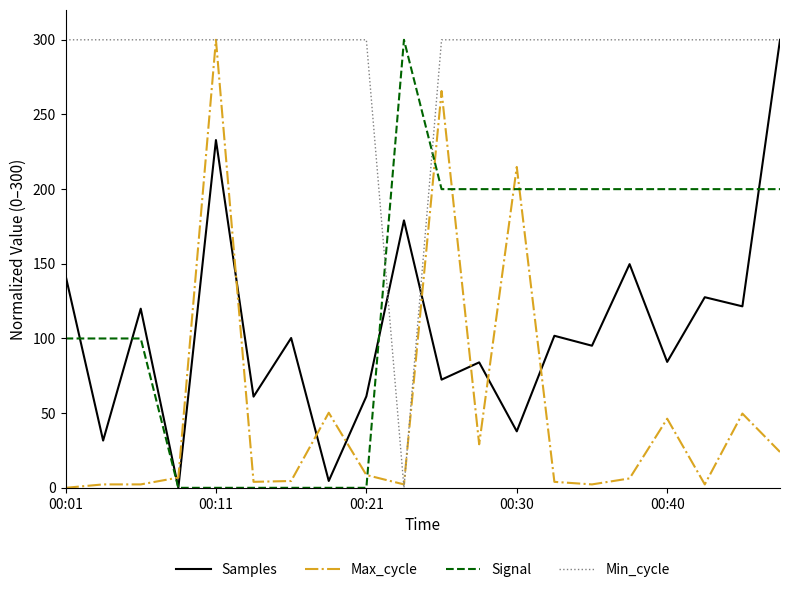

Does the chart display data point markers on the line(s)?

No